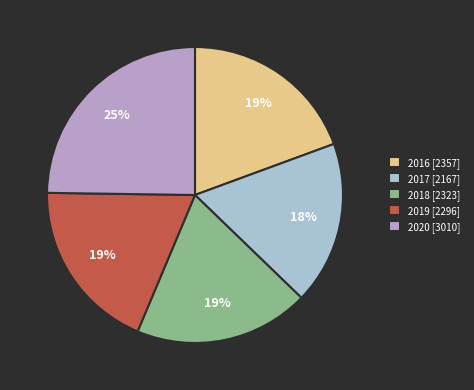

How many segments does this pie chart have?

5